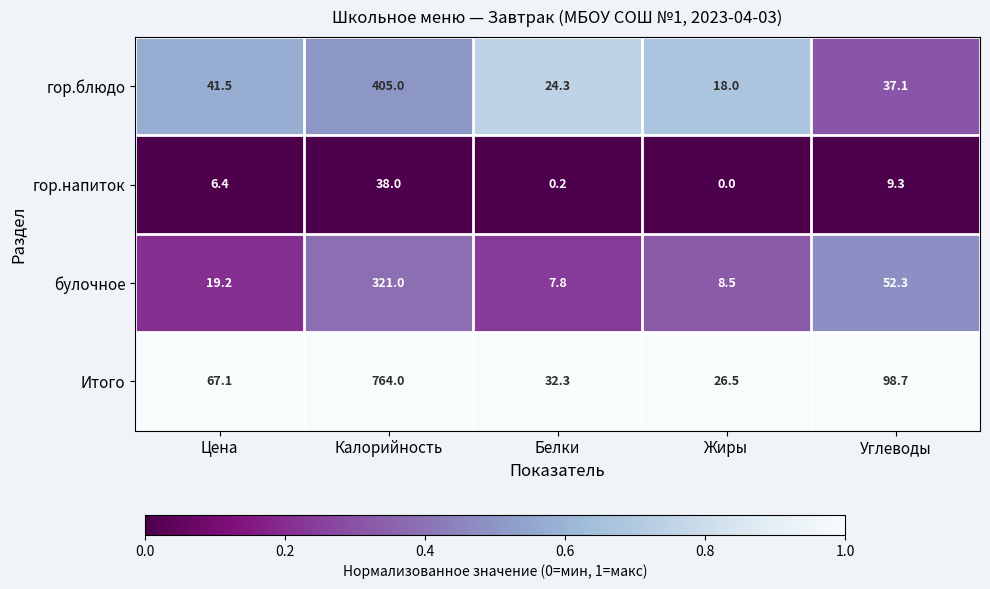

Which series has the largest total across all categories?

Итого